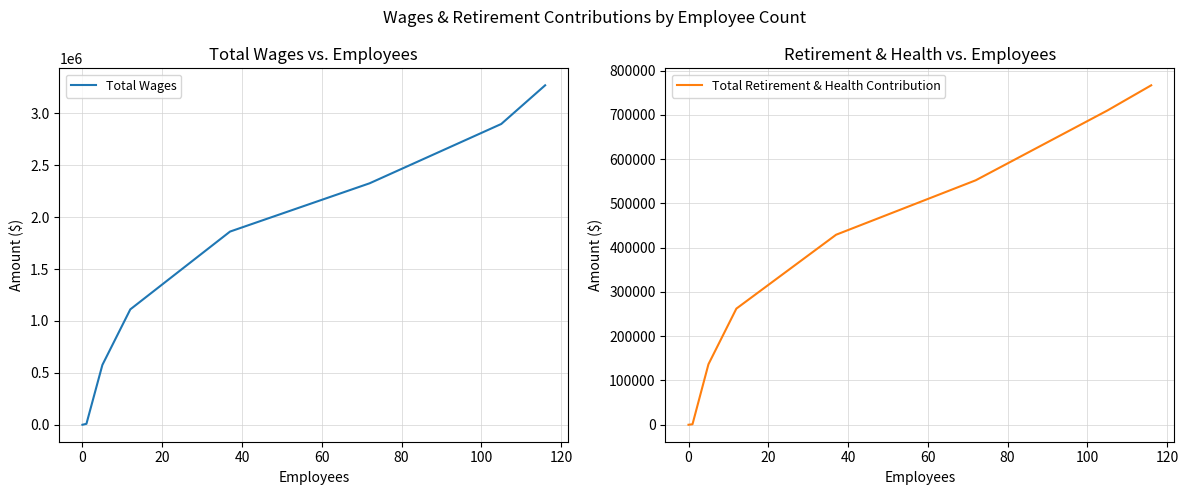

What is the sum of the Total Wages values at 0 and 80?

2335582